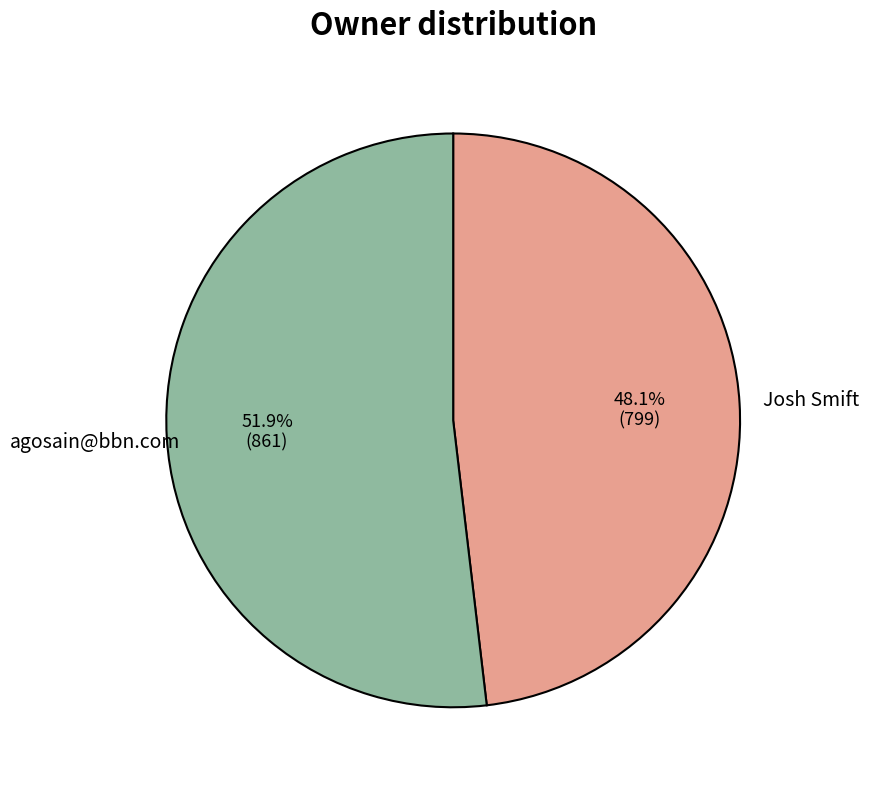

Is there a majority slice in this chart?

Yes